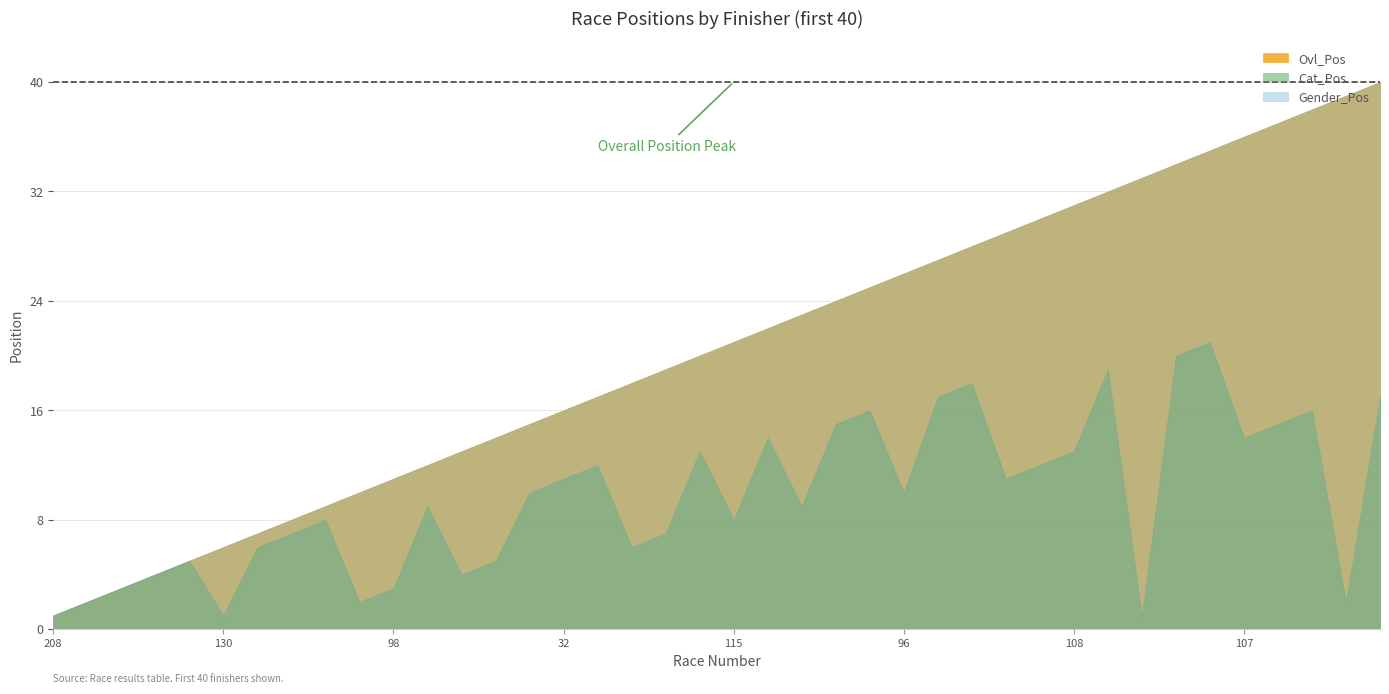

What is the sum of all Cat_Pos values?

387